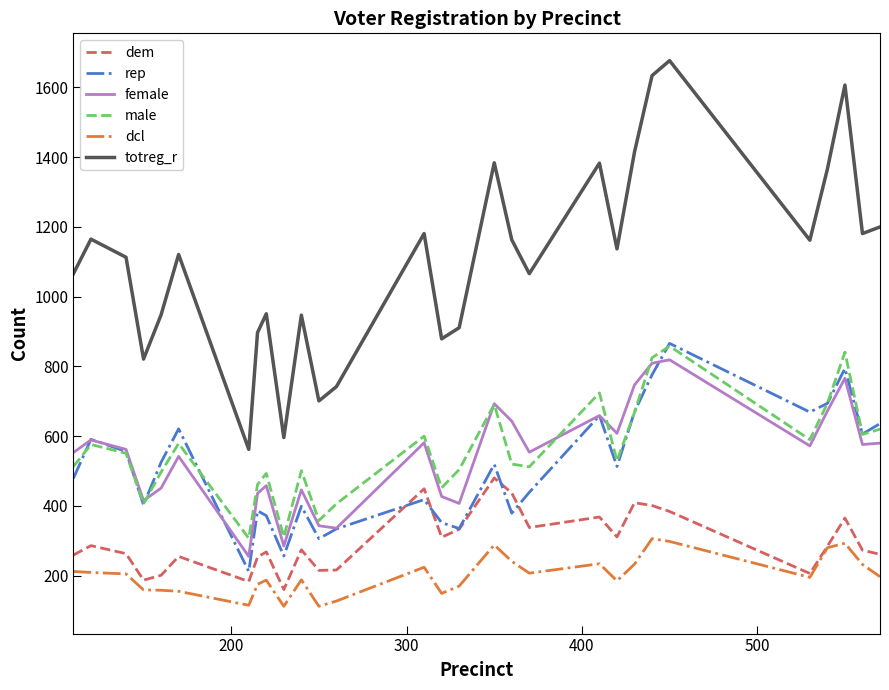

Which series has the largest range (max minus min)?

totreg_r